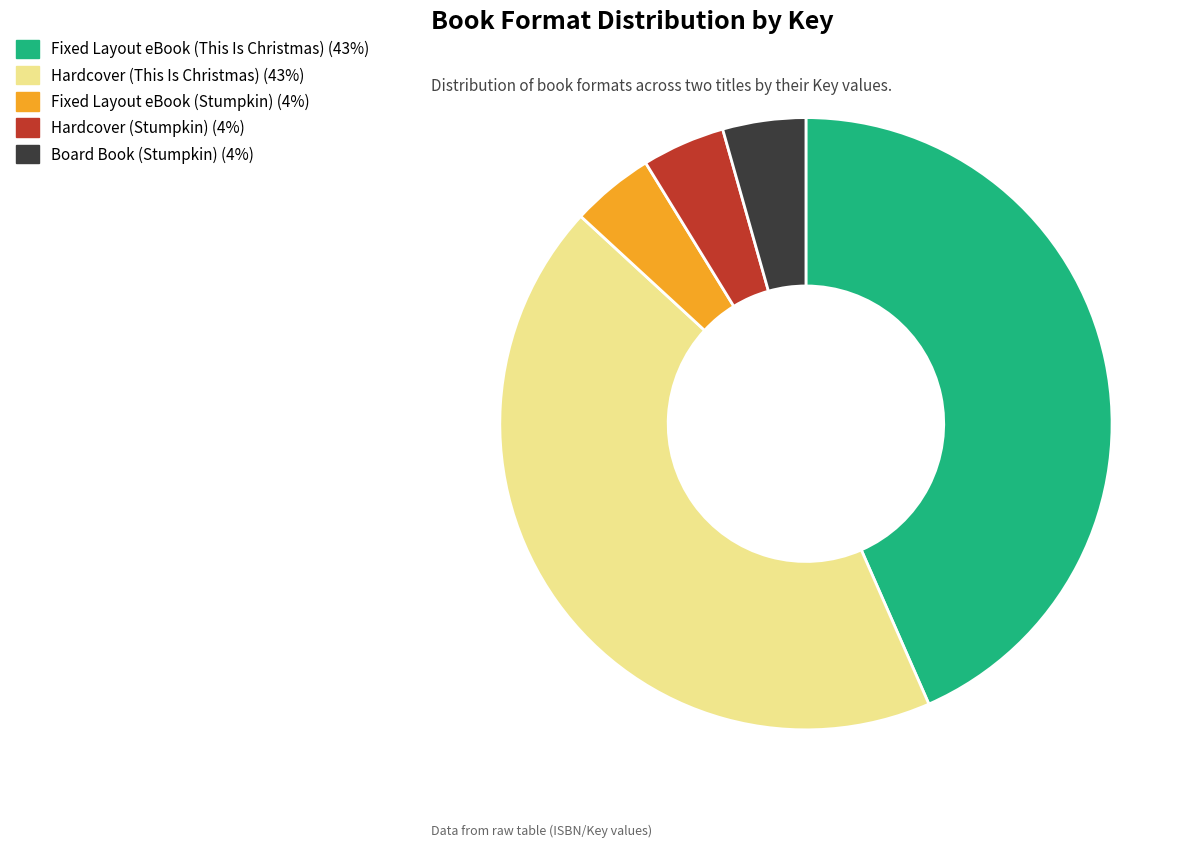

Is there any slice that represents more than half of the pie?

No